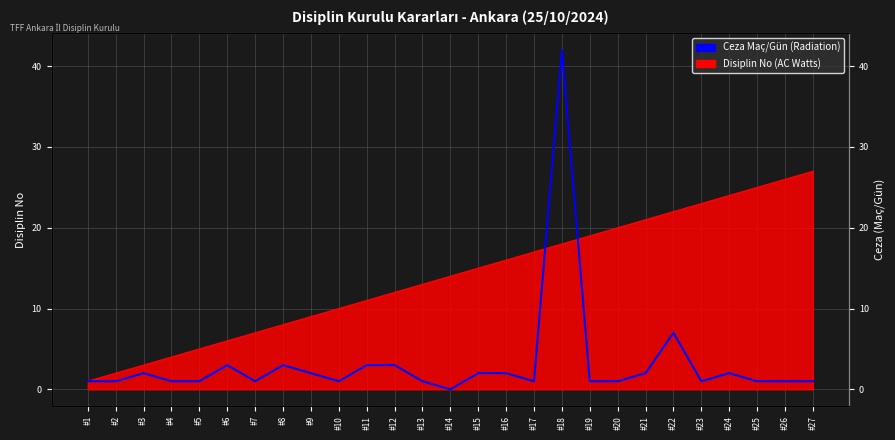

Where does the data first go above 1?

#3